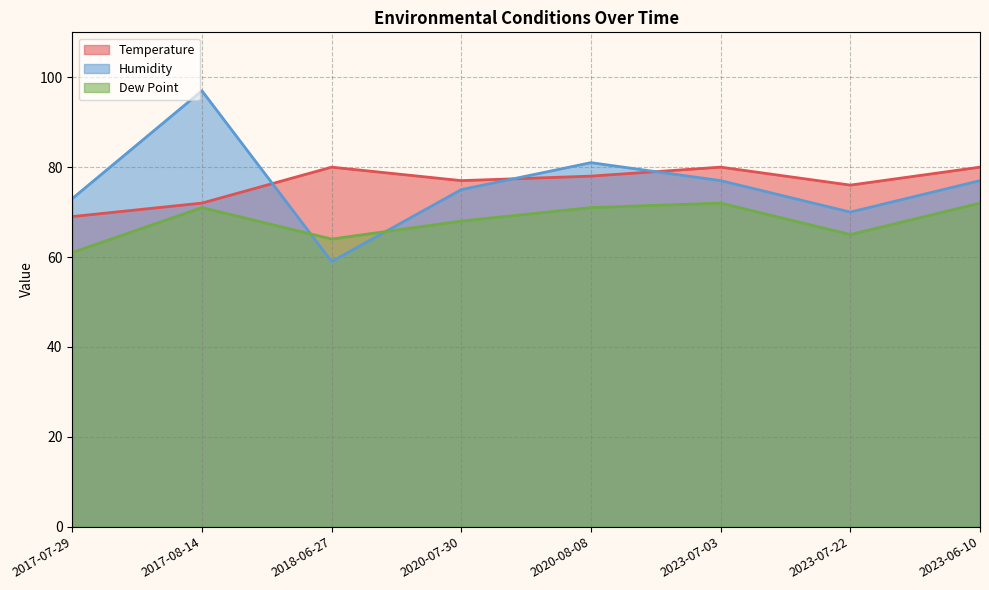

Which category has the lowest value in the Humidity series?

2018-06-27